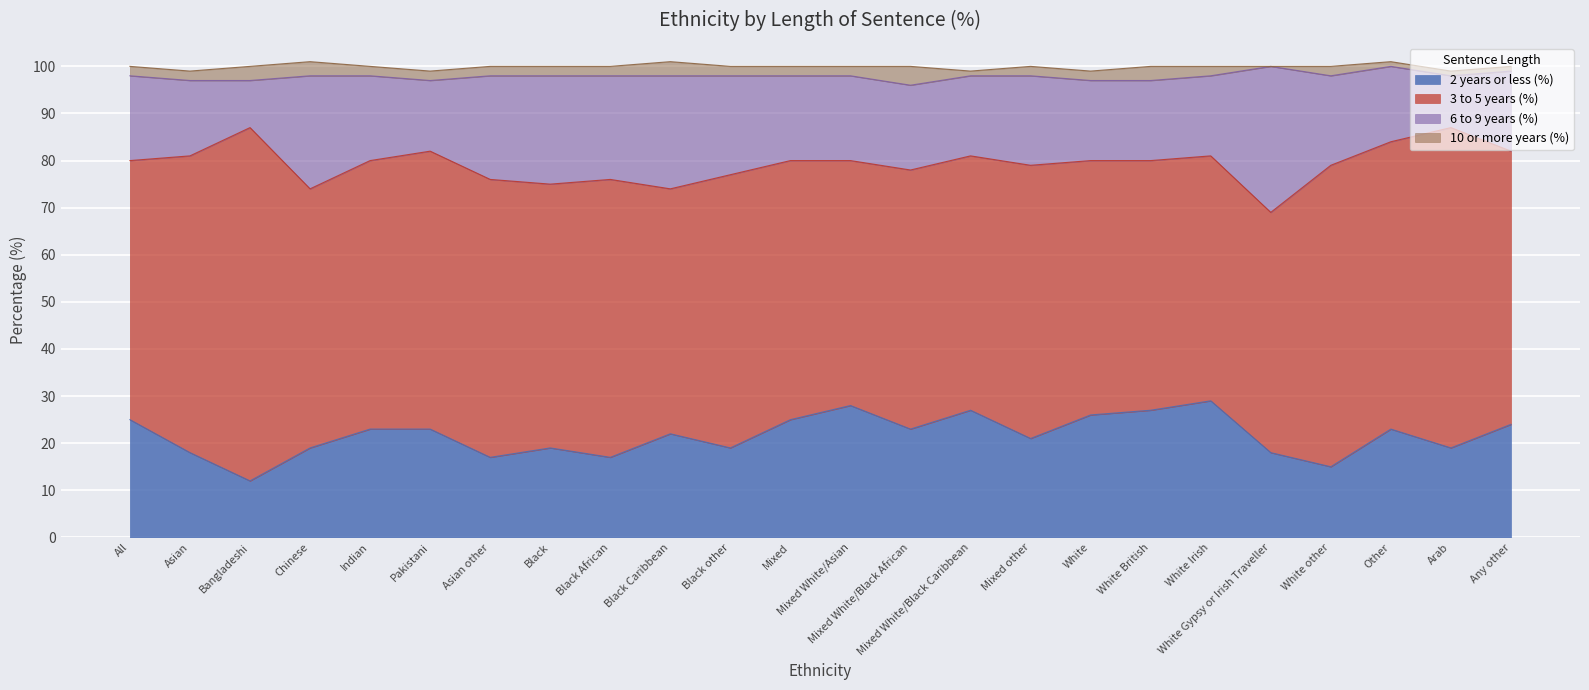

Which category has the lowest value in the 2 years or less (%) series?

Bangladeshi